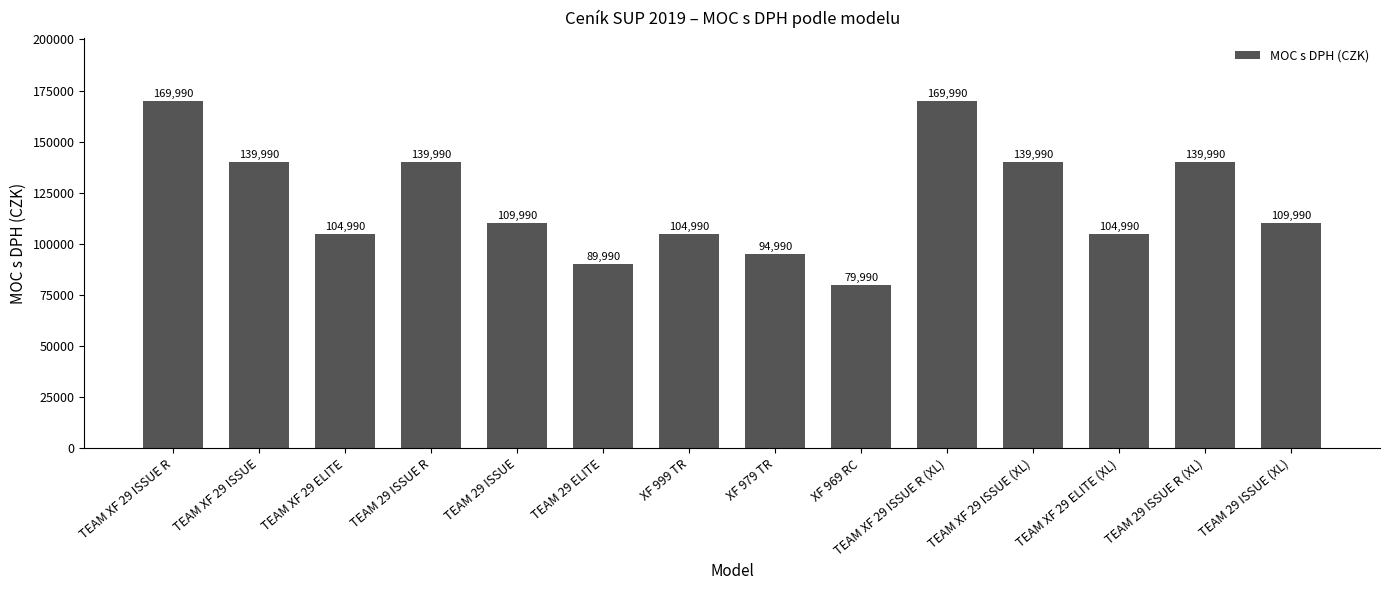

What is the sum of the values at TEAM 29 ISSUE R (XL) and TEAM 29 ISSUE (XL)?

249980